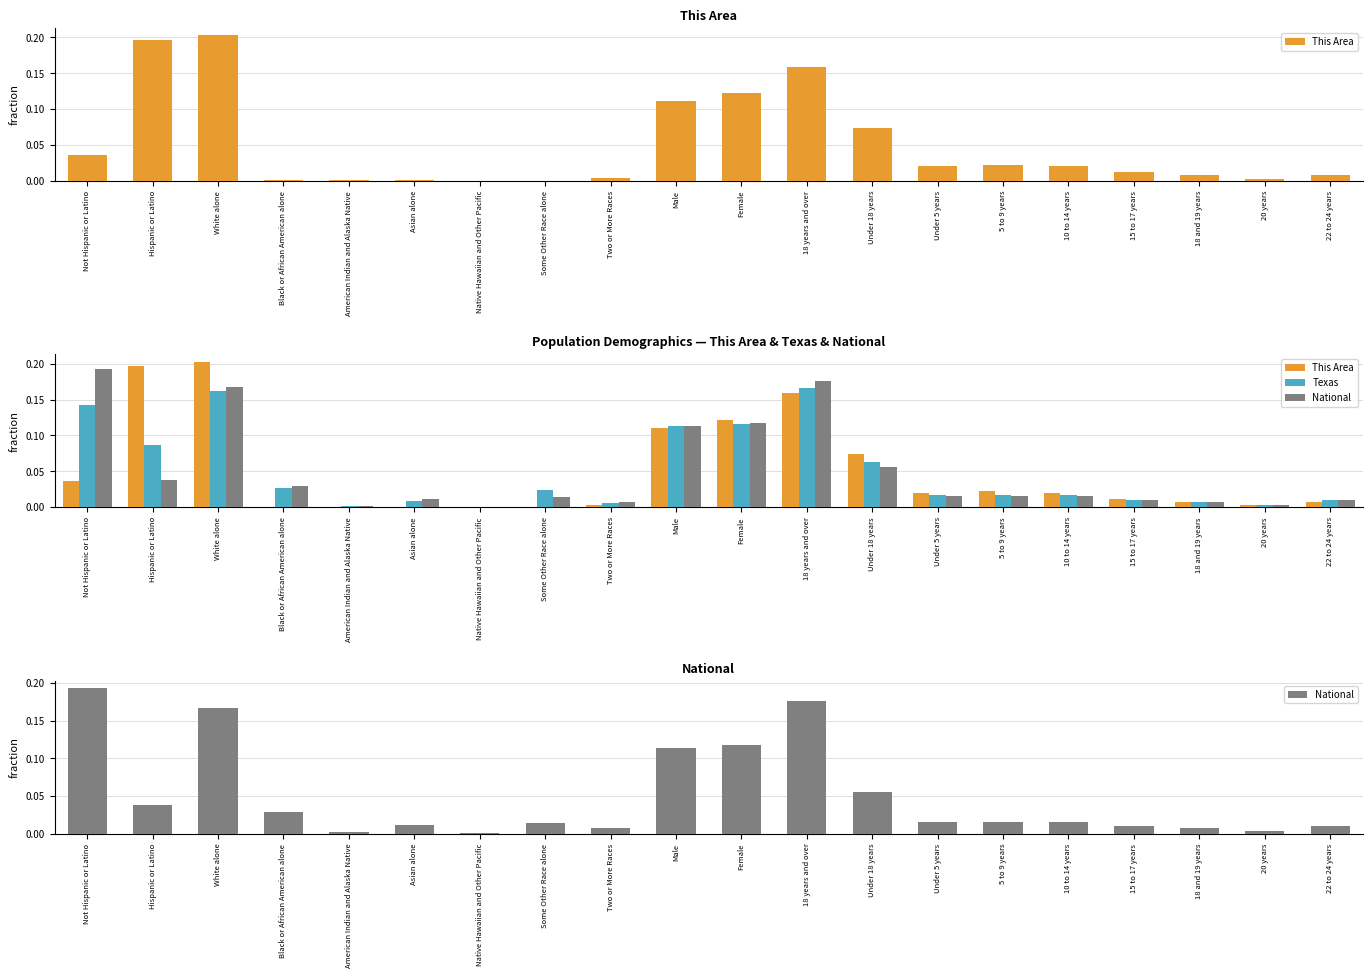

What are all the series names shown in the legend?

This Area, Texas, National